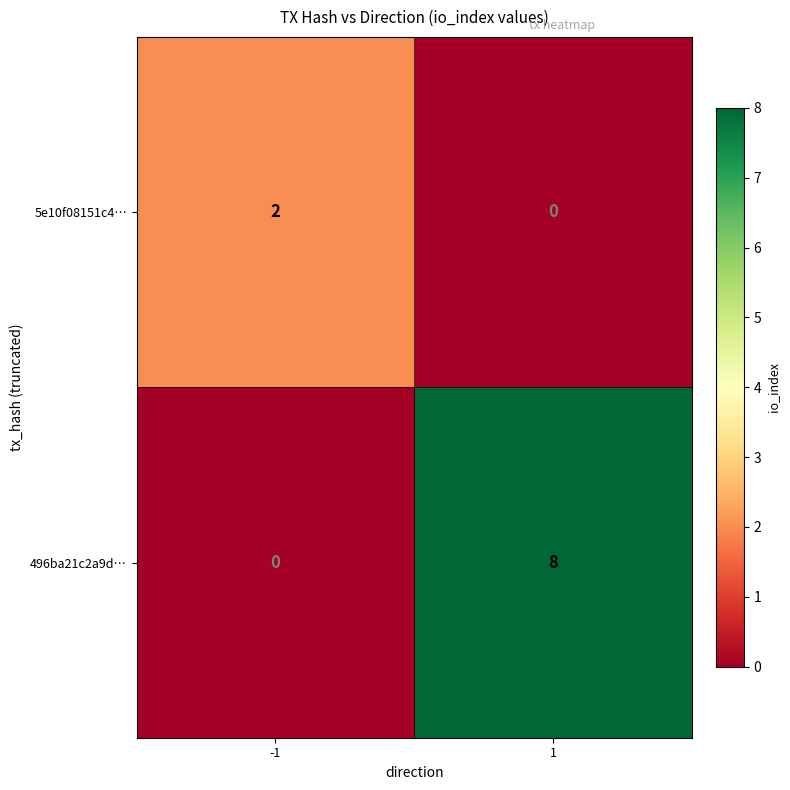

What is the spread (max minus min) of values at -1?

2